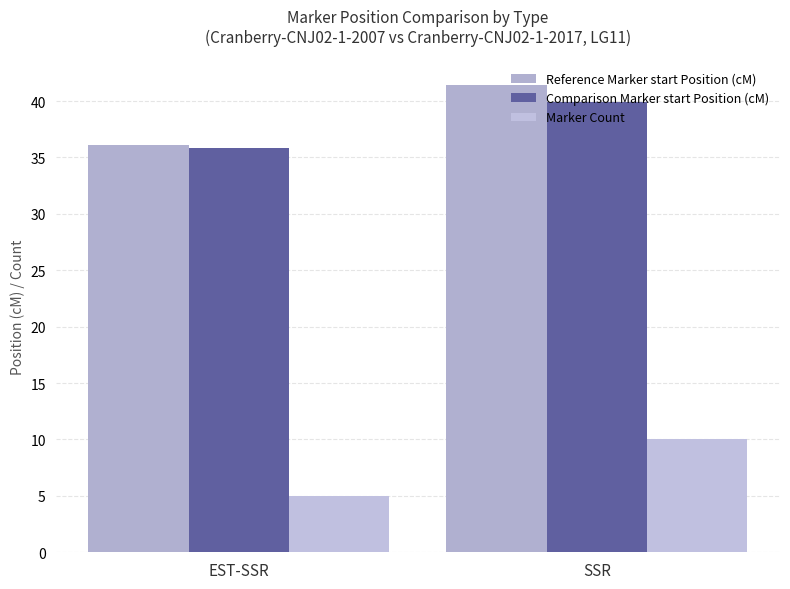

How many Marker Count values are between 5 and 10?

2